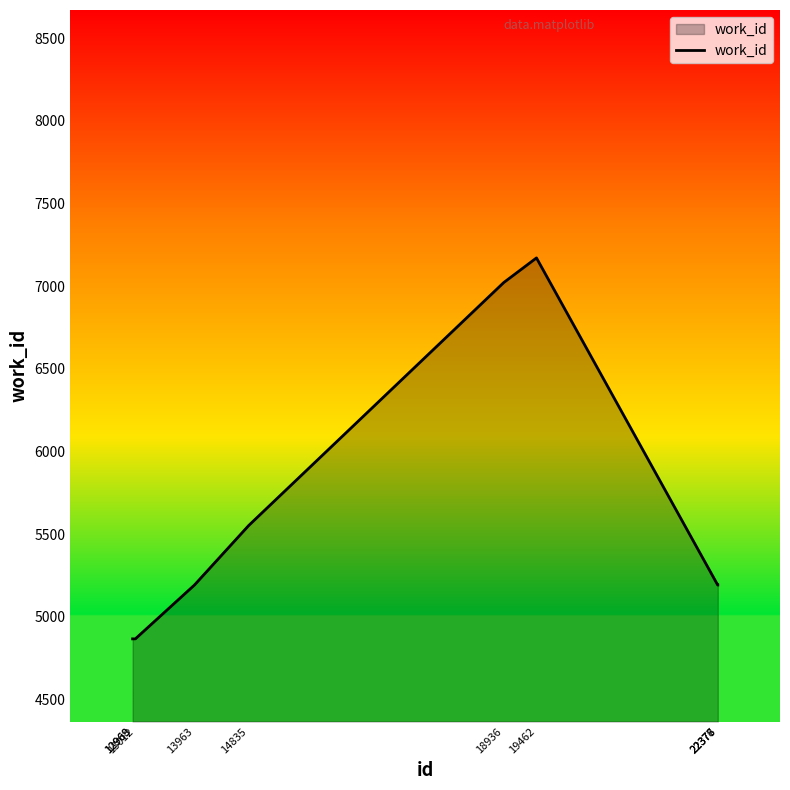

Reading right to left, what are all the values shown in this chart?

5192	5192	5192	7171	7022	5552	5192	4866	4866	4866